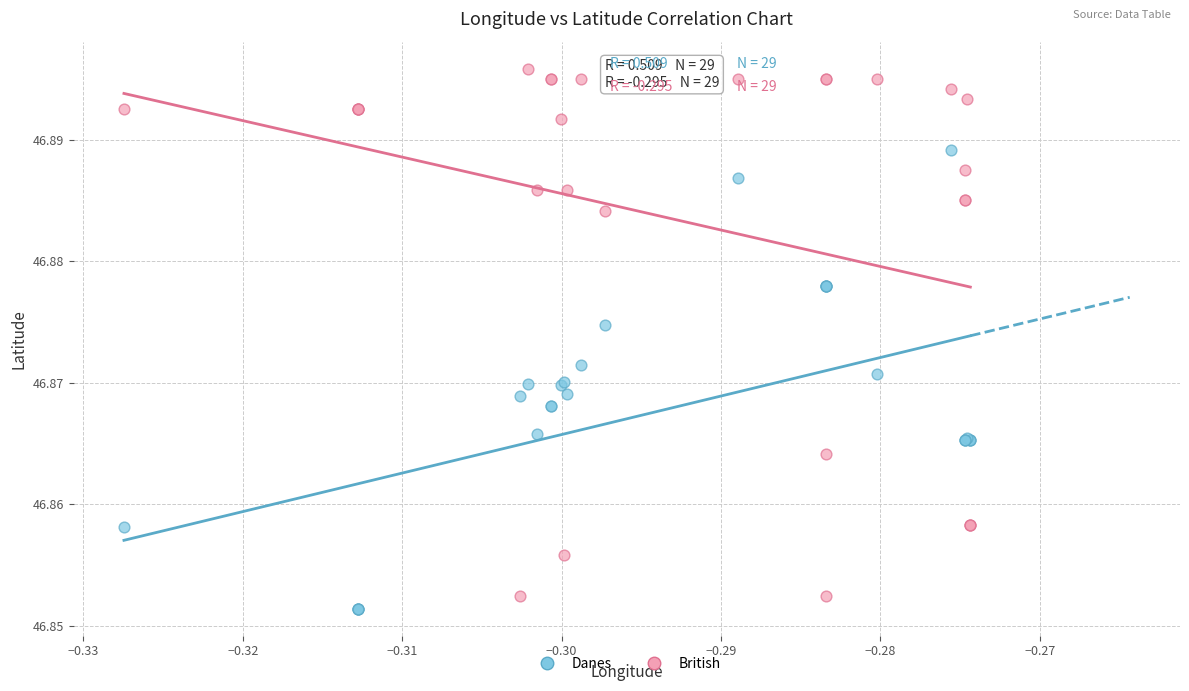

Which series has the widest spread of Y values?

British